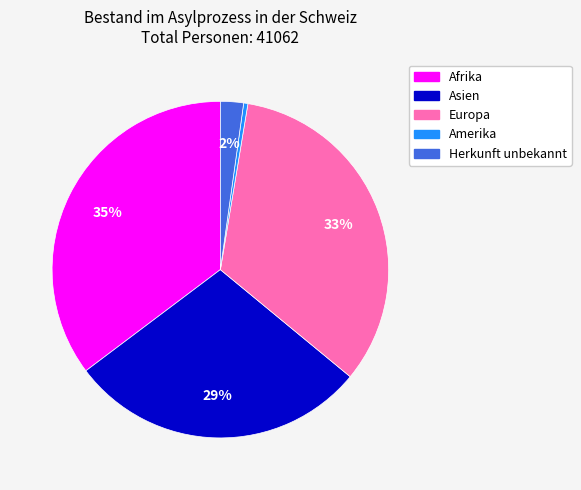

Does any single category account for the majority?

No